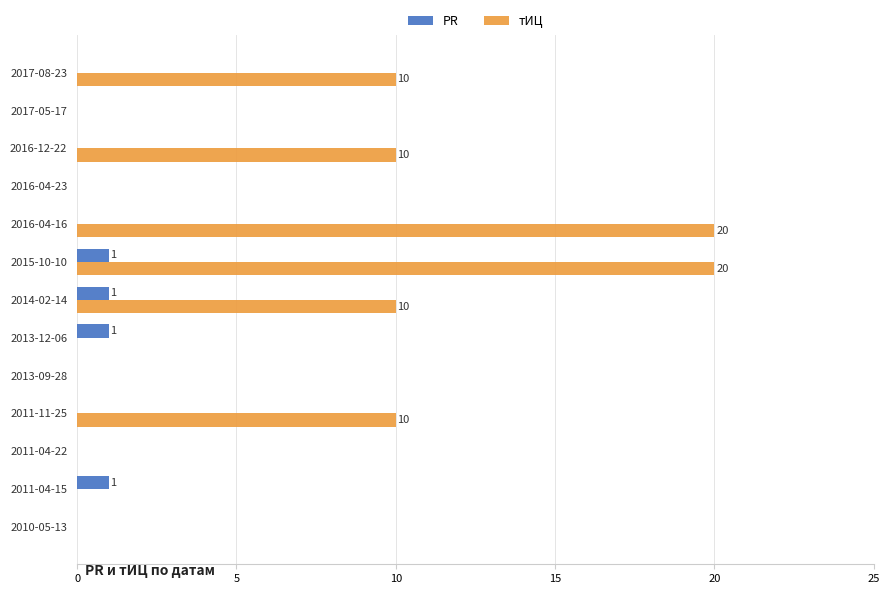

How many тИЦ values are between 0 and 10?

11